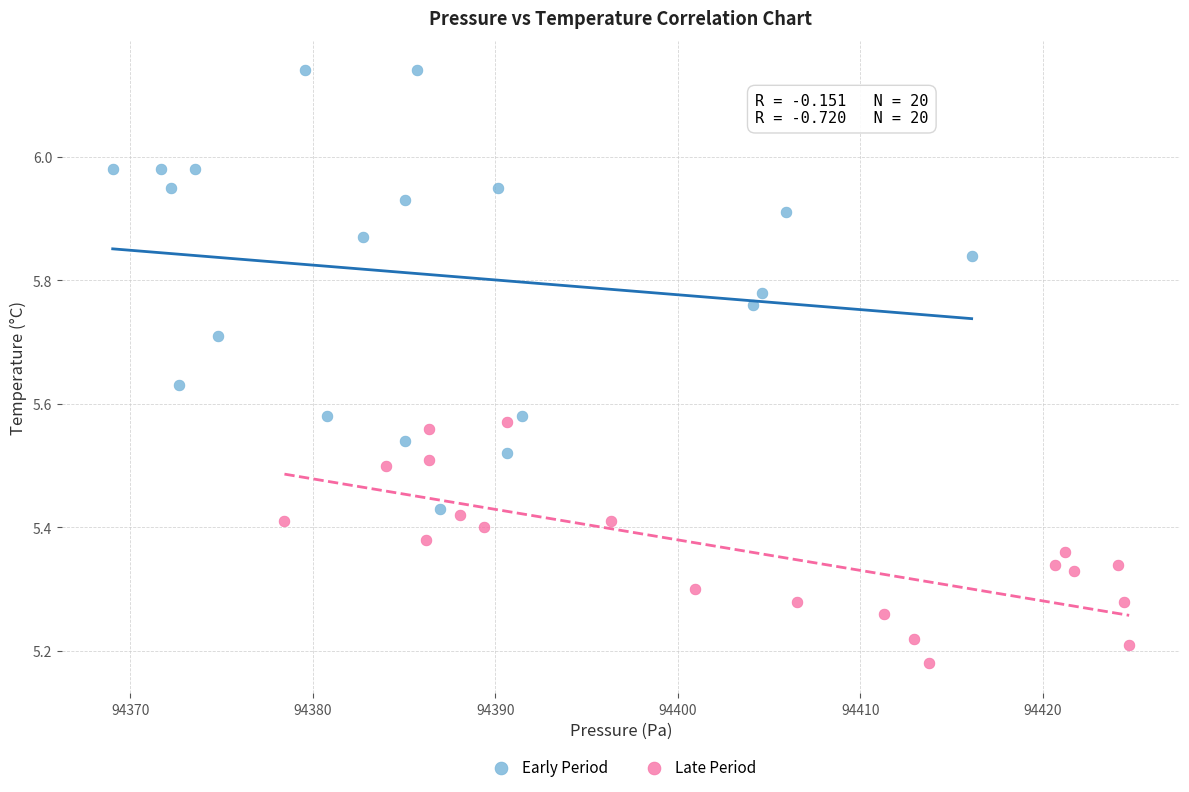

Which series has the largest Y range (max minus min)?

Early Period